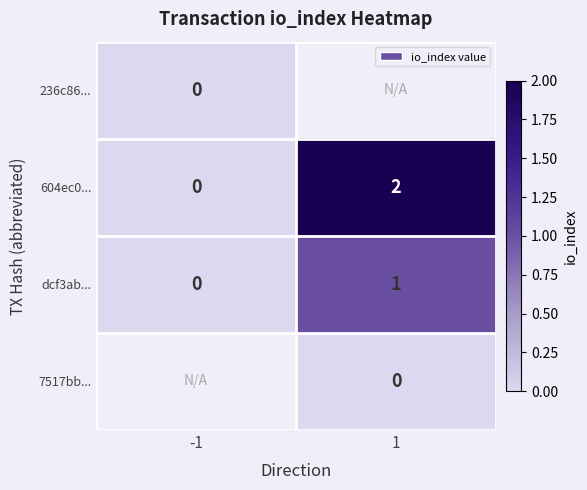

List the labels in order of dcf3ab... value, largest first.

1, -1